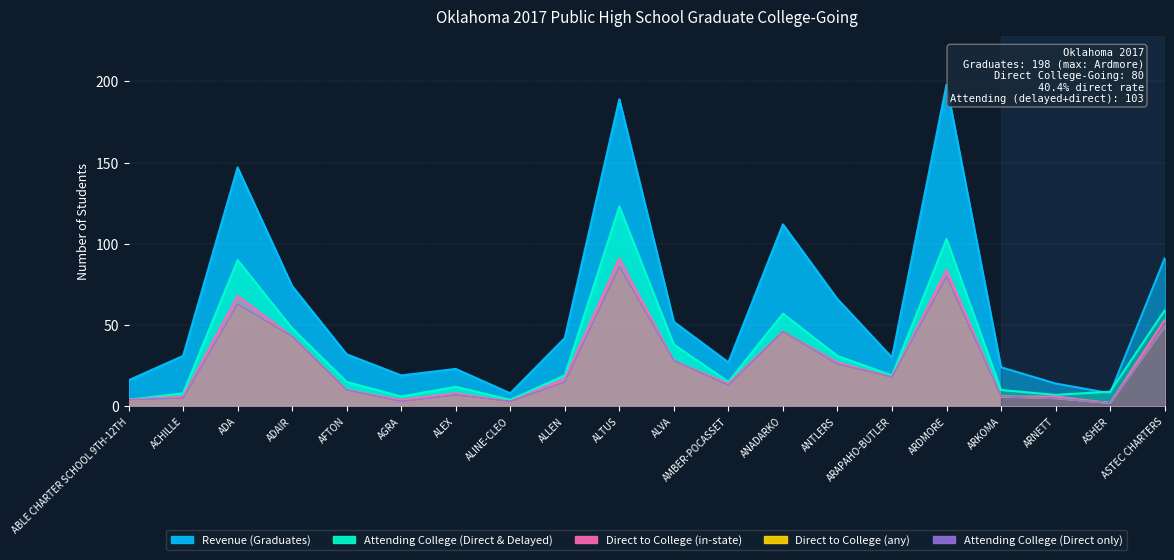

At which category does Attending College (Direct & Delayed) reach its first local peak?

ADA